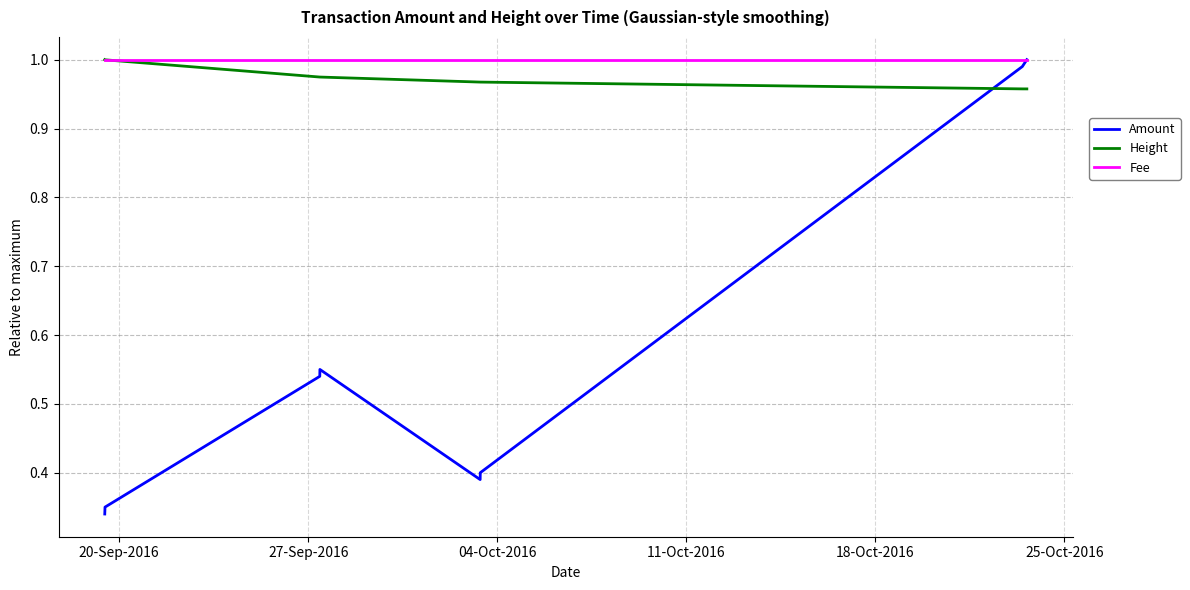

True or false: Height and Amount cross at least once.

True